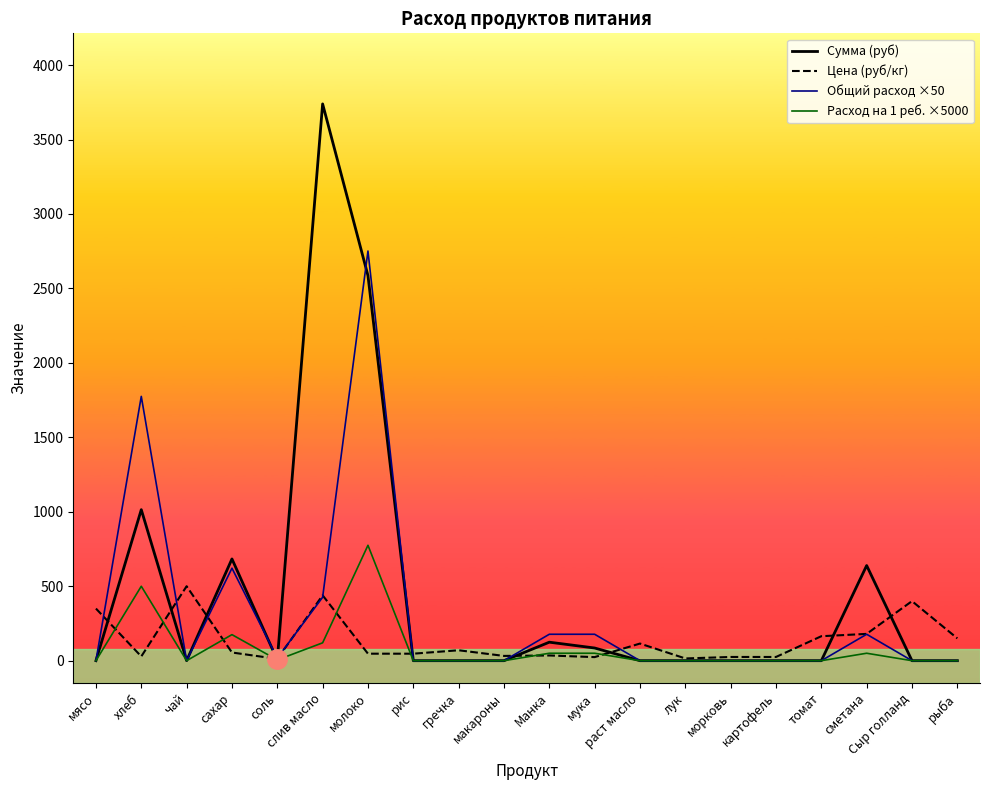

What are all the series names shown in the legend?

Сумма (руб), Цена (руб/кг), Общий расход ×50, Расход на 1 реб. ×5000